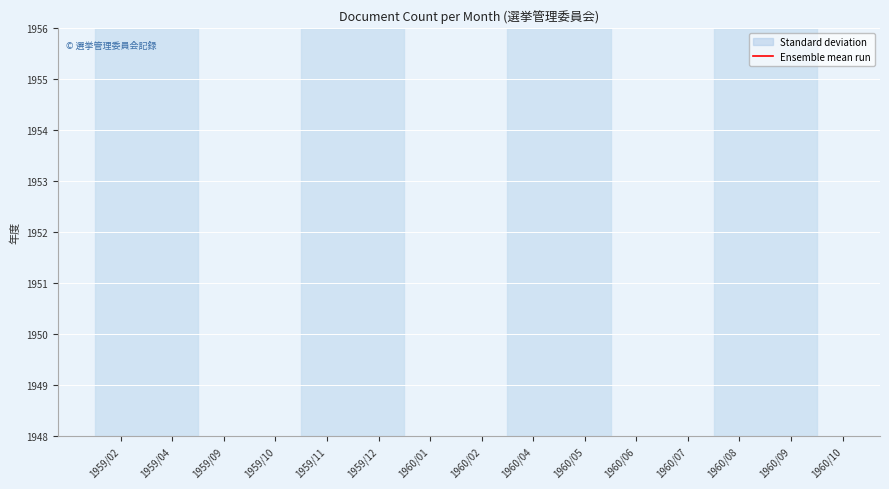

Is it true that the value at 1959/09 is 1?

False